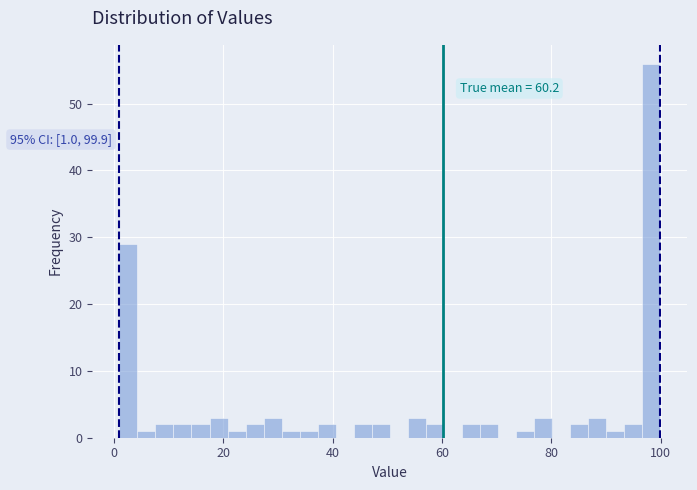

Read against the x-axis, roughly where is the centre of the tallest bar?

98